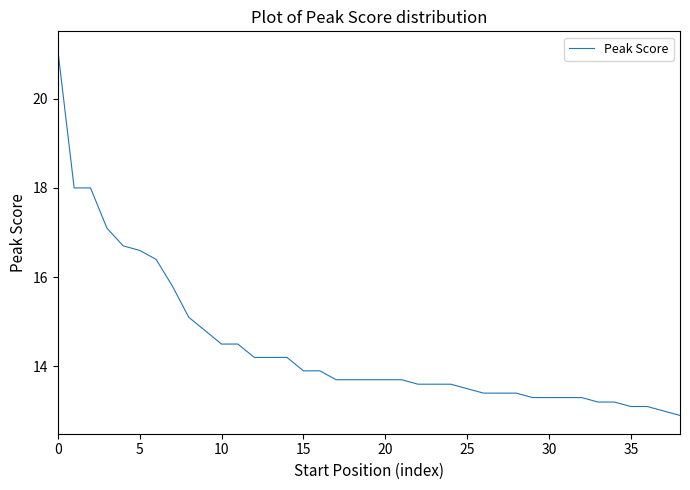

What is the difference between the maximum and minimum values?

8.2